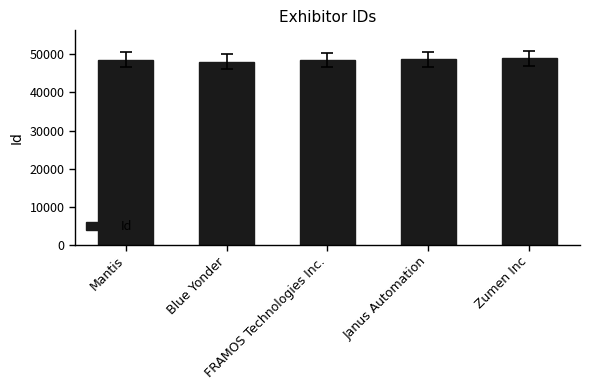

What is the minimum value shown in the chart?

48119